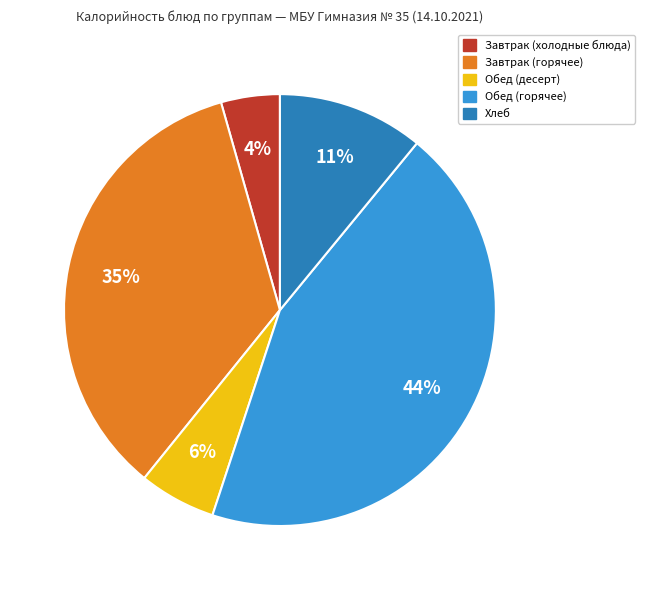

Is there any slice that represents more than half of the pie?

No